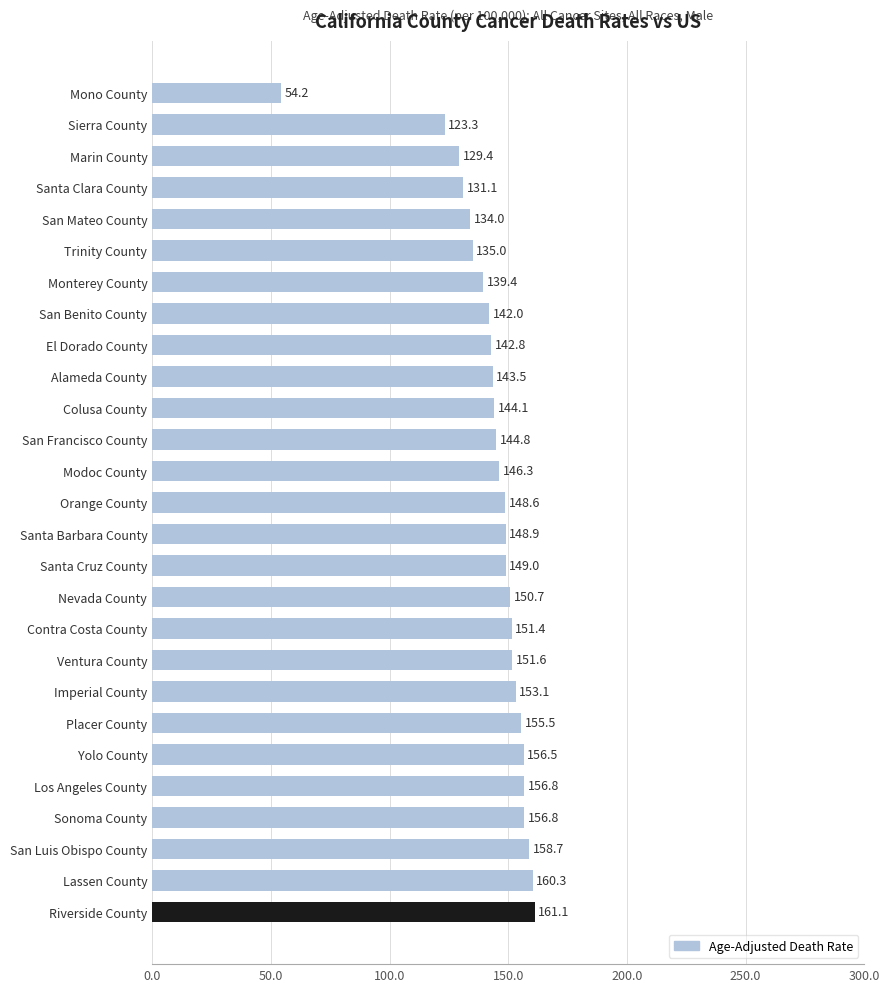

The value at Modoc County is 62.9. True or false?

False